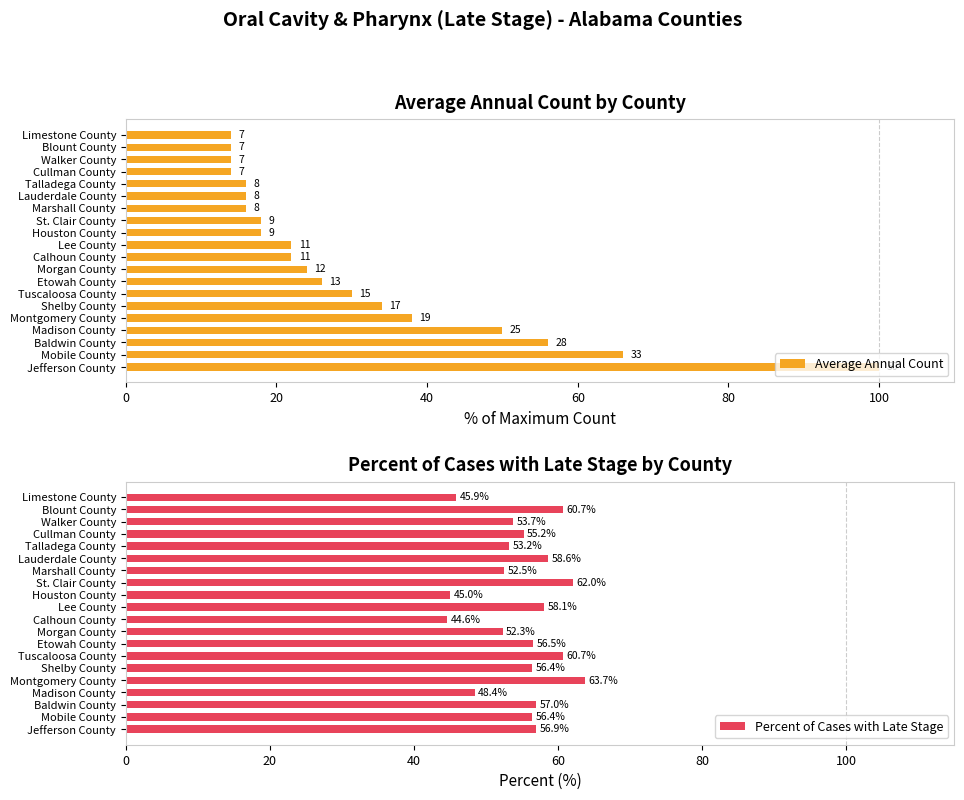

Where is Percent of Cases with Late Stage nearest to the value 54?

Walker County